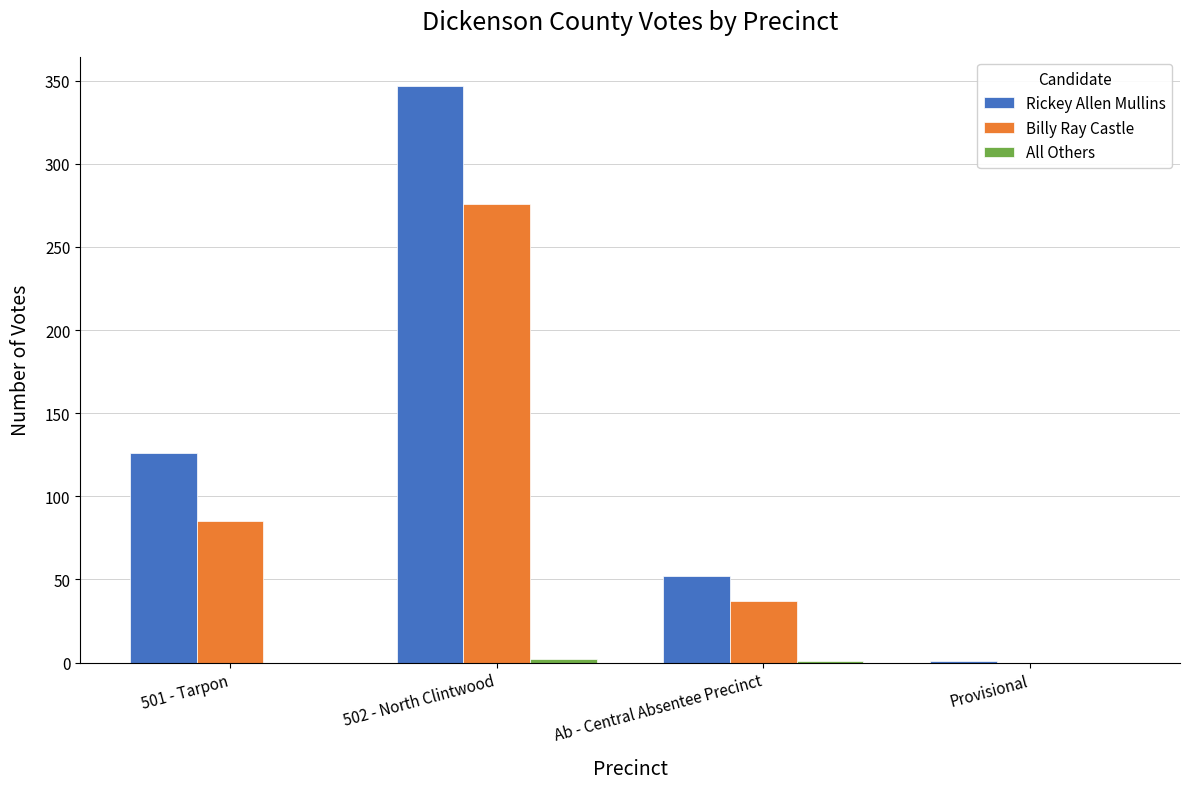

True or false: Rickey Allen Mullins has a value of 52 at Ab - Central Absentee Precinct.

True